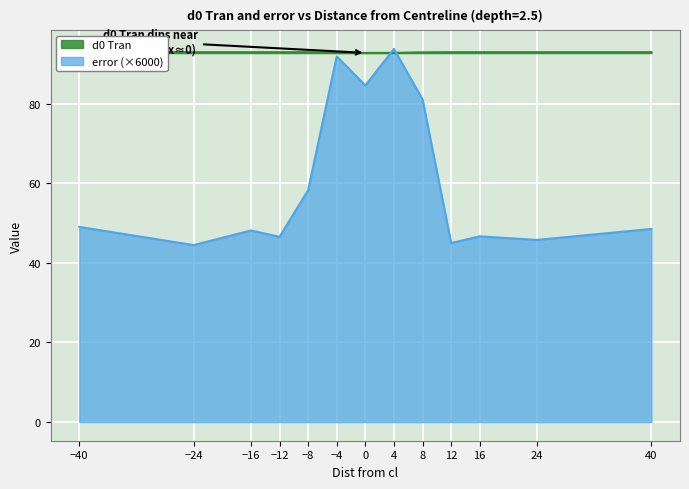

Reading left to right, extract all data points from this chart.

error: -40=49.0	-24=44.4	-16=48.1	-12=46.5	-8=58.2	-4=91.9	0=84.5	4=93.7	8=81.0	12=45.0	16=46.6	24=45.8	40=48.5
d0 Tran: -40=92.9	-24=92.9	-16=92.9	-12=92.9	-8=92.9	-4=92.7	0=92.7	4=92.7	8=92.9	12=92.9	16=92.9	24=92.9	40=92.9